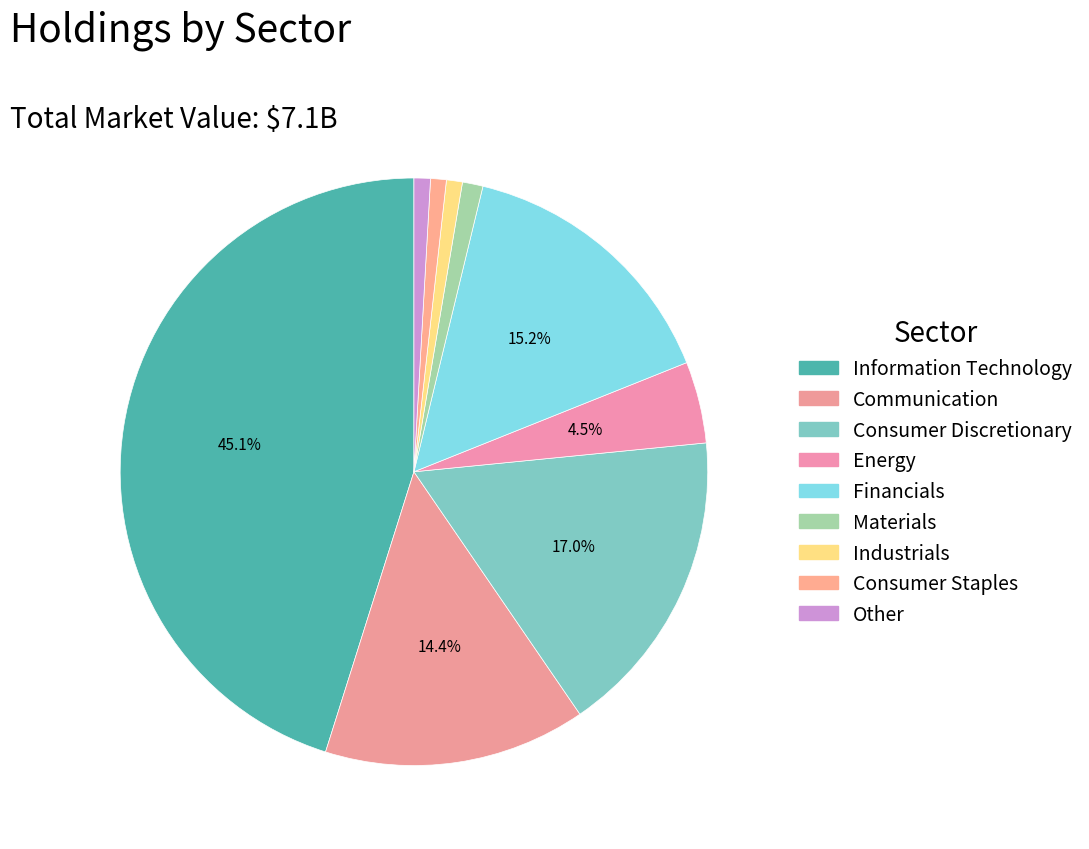

To the nearest percent, what is the difference between the Communication and Financials slice percentages?

1%